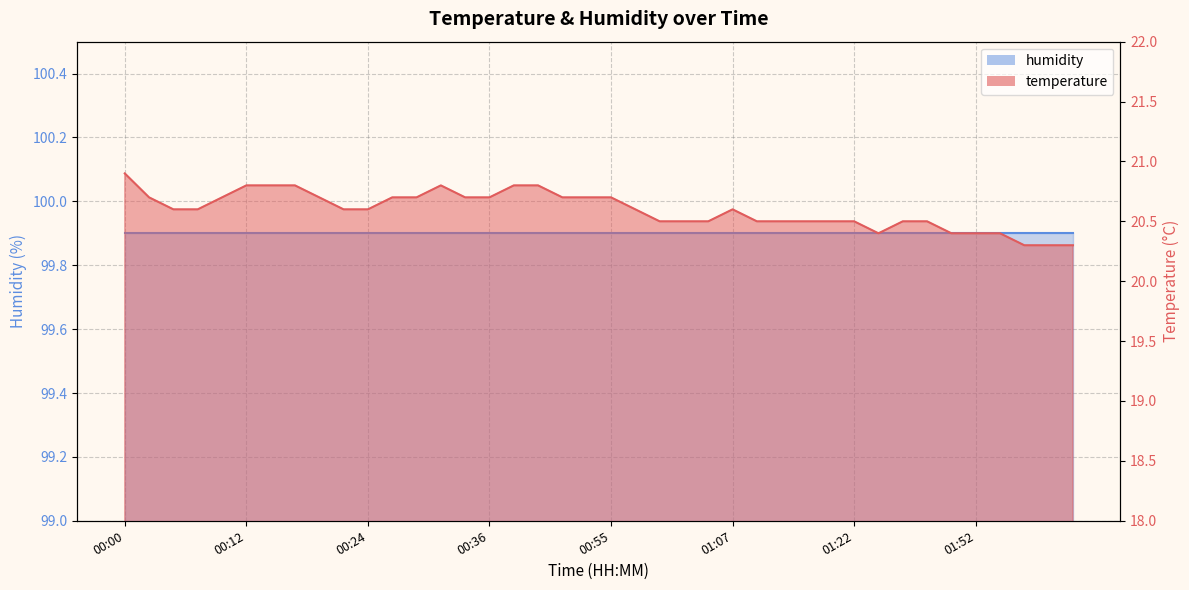

Where is the first local minimum?

01:28